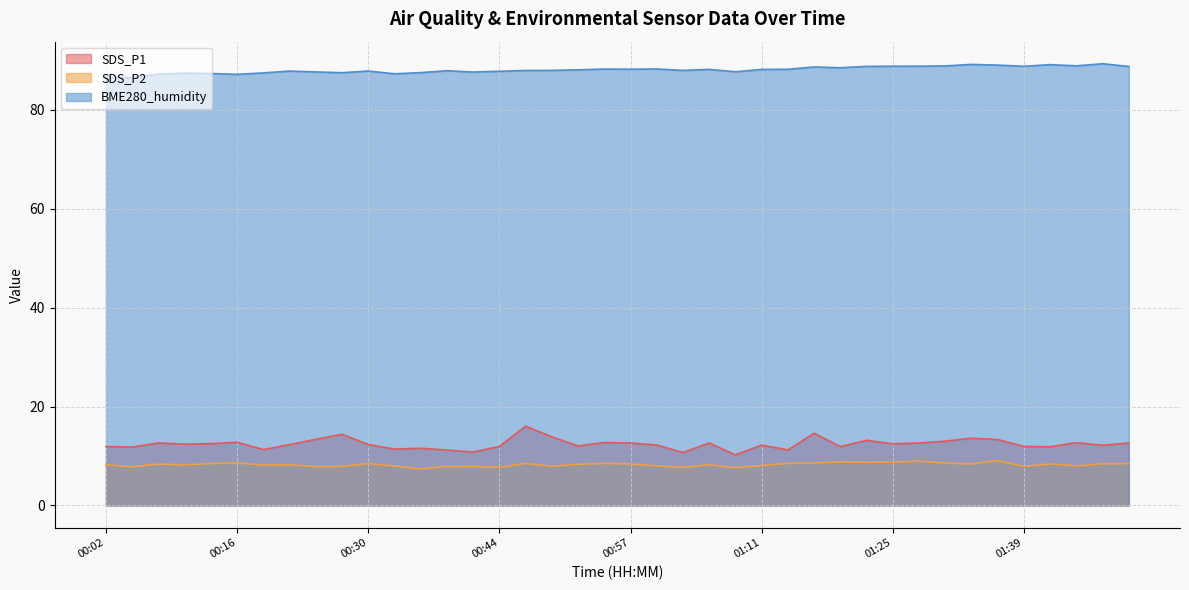

The value of BME280_humidity at 00:47 is 152.6. True or false?

False